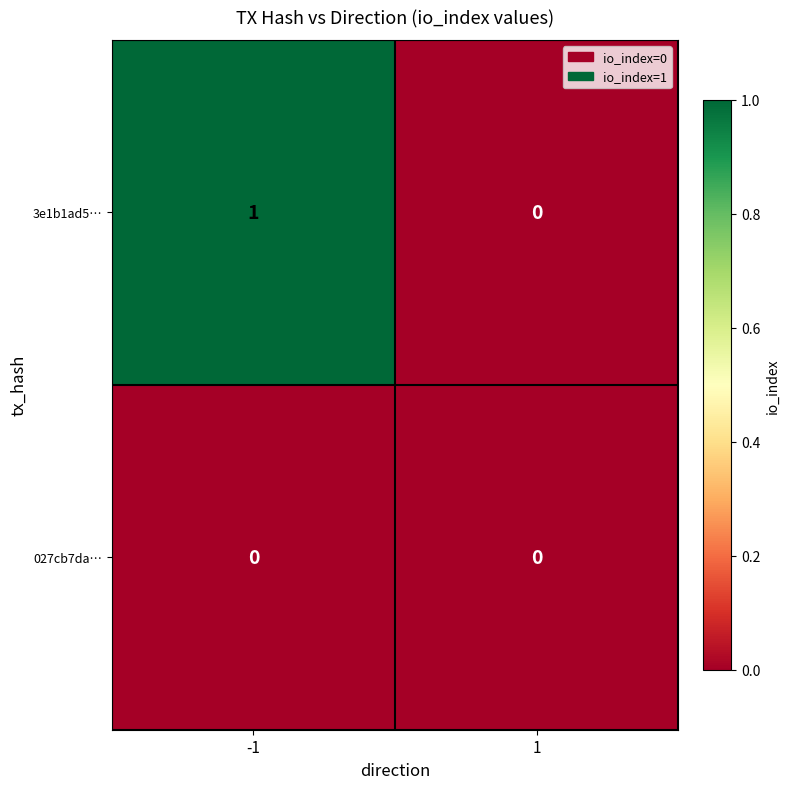

True or false: 027cb7da… has a value of 0 at -1.

True